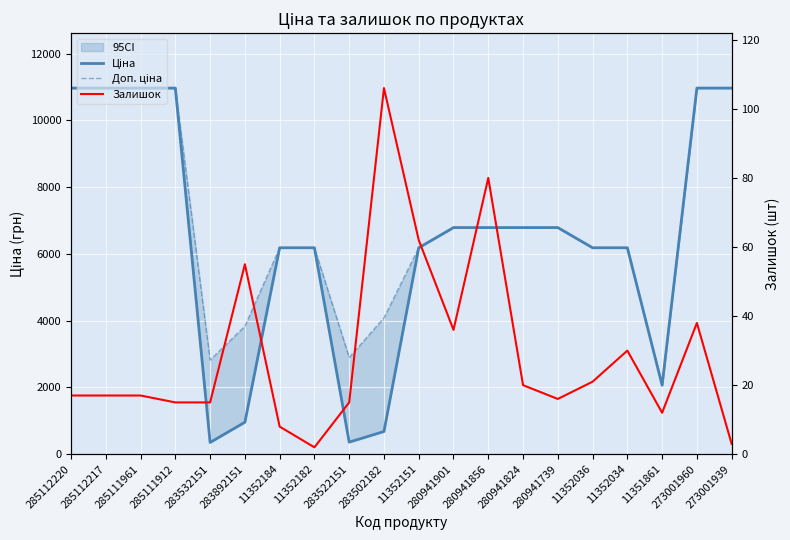

Reading left to right, list all the values displayed in this chart.

Ціна: 285112220=10964.4	285112217=10964.4	285111961=10964.4	285111912=10964.4	283532151=352.6	283892151=958.4	11352184=6182.6	11352182=6182.6	283522151=362.1	283502182=680.4	11352151=6182.6	280941901=6787.1	280941856=6787.1	280941824=6787.1	280941739=6787.1	11352036=6182.6	11352034=6182.6	11351861=2066.2	273001960=10964.4	273001939=10964.4
Доп. ціна: 285112220=10964.4	285112217=10964.4	285111961=10964.4	285111912=10964.4	283532151=2821.2	283892151=3833.8	11352184=6182.6	11352182=6182.6	283522151=2896.6	283502182=4082.3	11352151=6182.6	280941901=6787.1	280941856=6787.1	280941824=6787.1	280941739=6787.1	11352036=6182.6	11352034=6182.6	11351861=2066.0	273001960=10964.4	273001939=10964.4
Залишок: 285112220=17.0	285112217=17.0	285111961=17.0	285111912=15.0	283532151=15.0	283892151=55.0	11352184=8.0	11352182=2.0	283522151=15.0	283502182=106.0	11352151=62.0	280941901=36.0	280941856=80.0	280941824=20.0	280941739=16.0	11352036=21.0	11352034=30.0	11351861=12.0	273001960=38.0	273001939=3.0